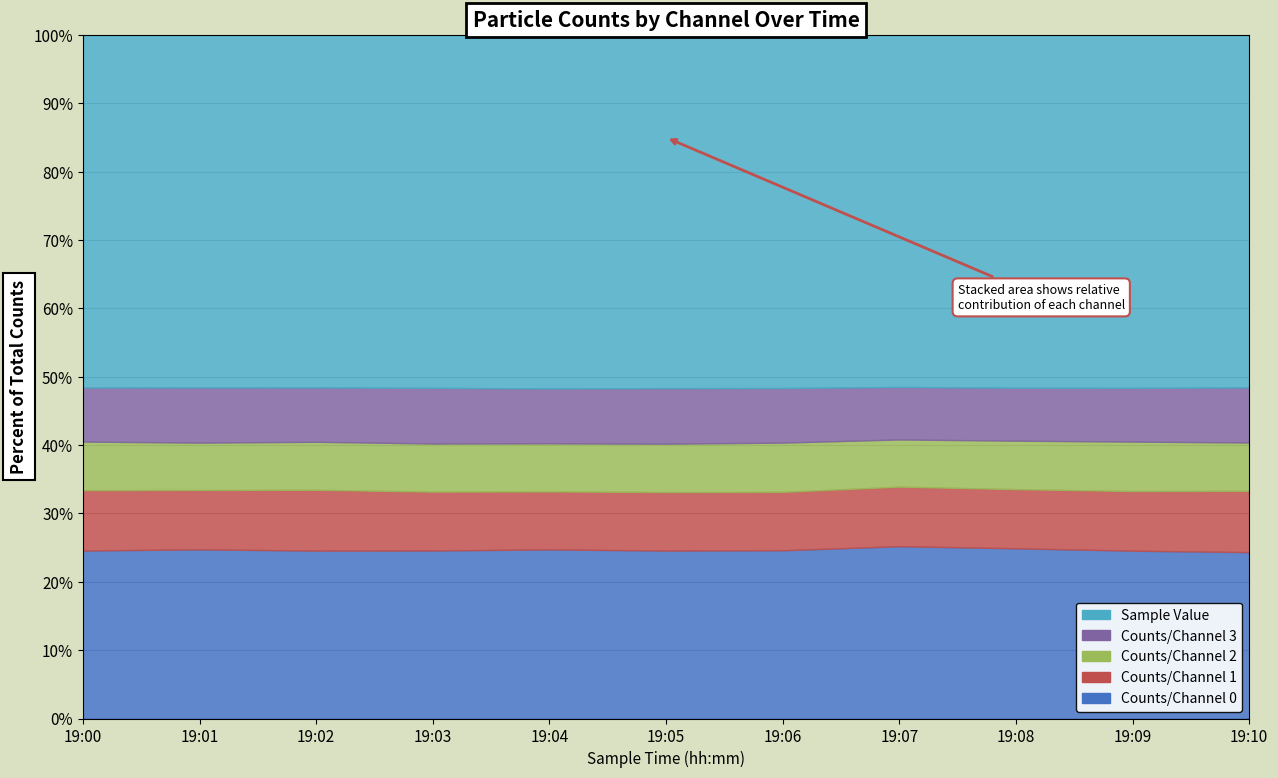

At 19:05, list the series in order from largest to smallest.

Sample Value, Counts/Channel 0, Counts/Channel 1, Counts/Channel 3, Counts/Channel 2